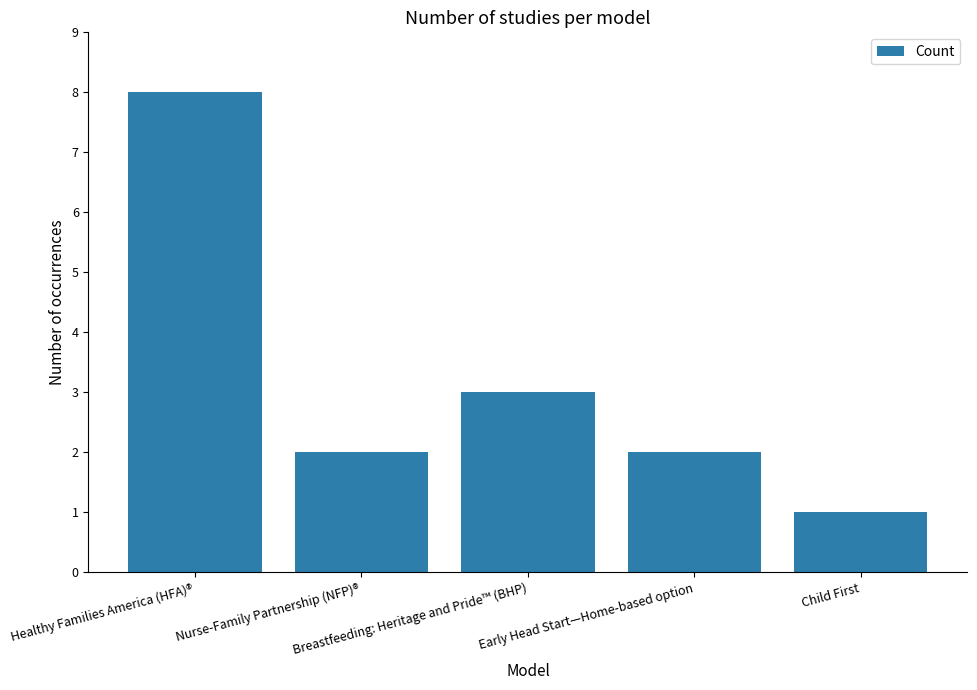

What is the ratio of the value at Early Head Start—Home-based option to the value at Breastfeeding: Heritage and Pride™ (BHP)?

0.7